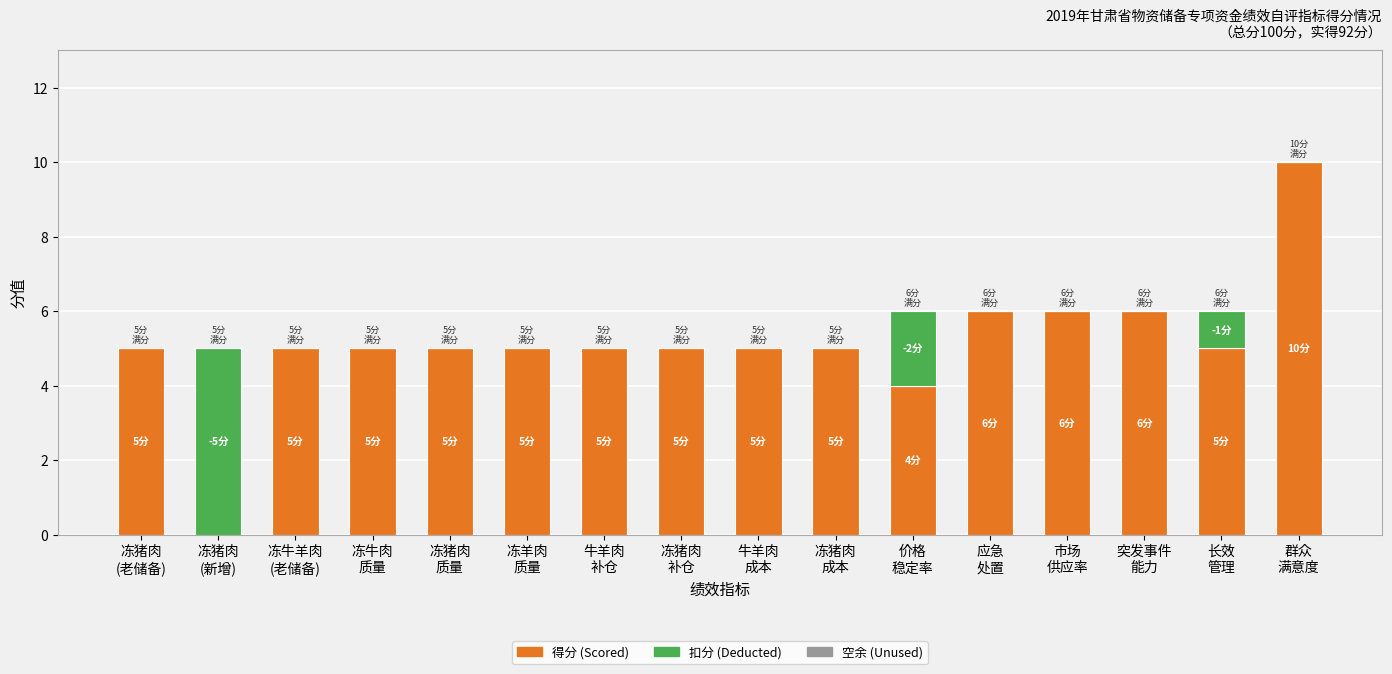

What is the total value across all series at 冻牛羊肉
(老储备)?

5